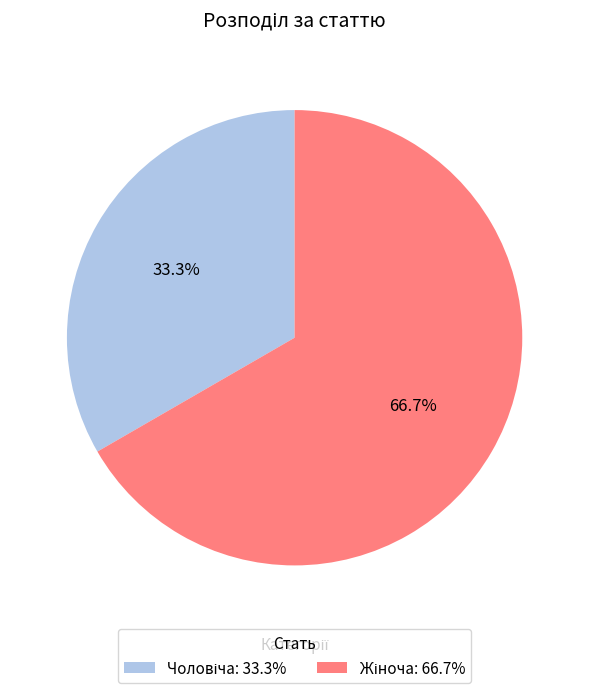

How many slices are in this pie chart?

2